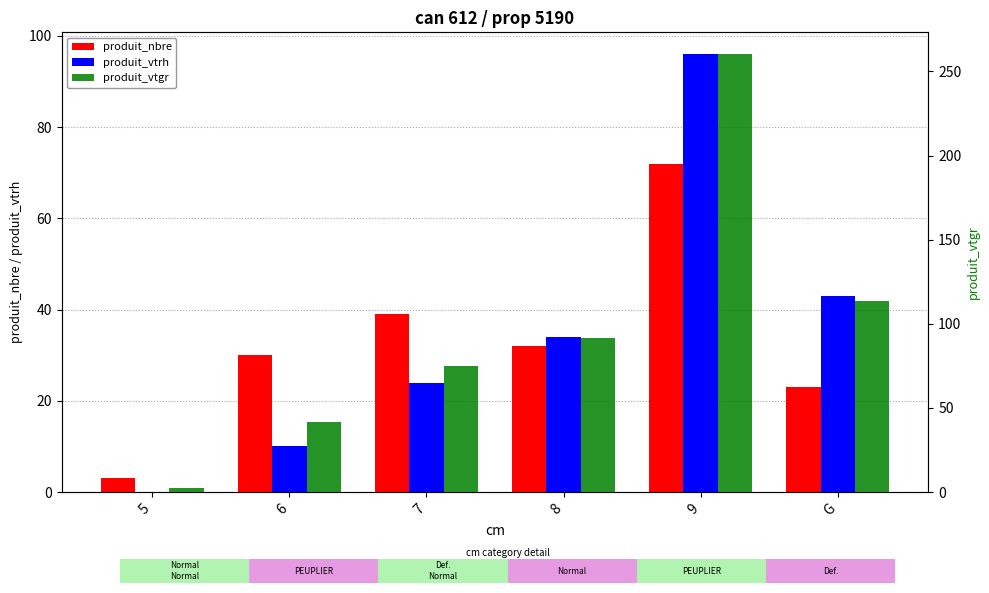

How many bars are there in each group?

3